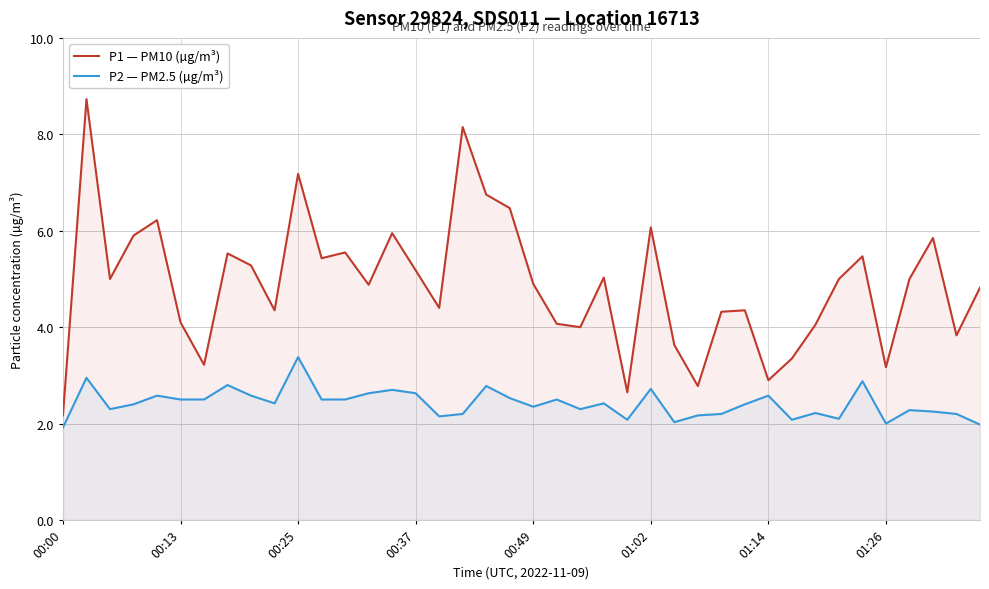

What is the greatest value displayed?

8.7